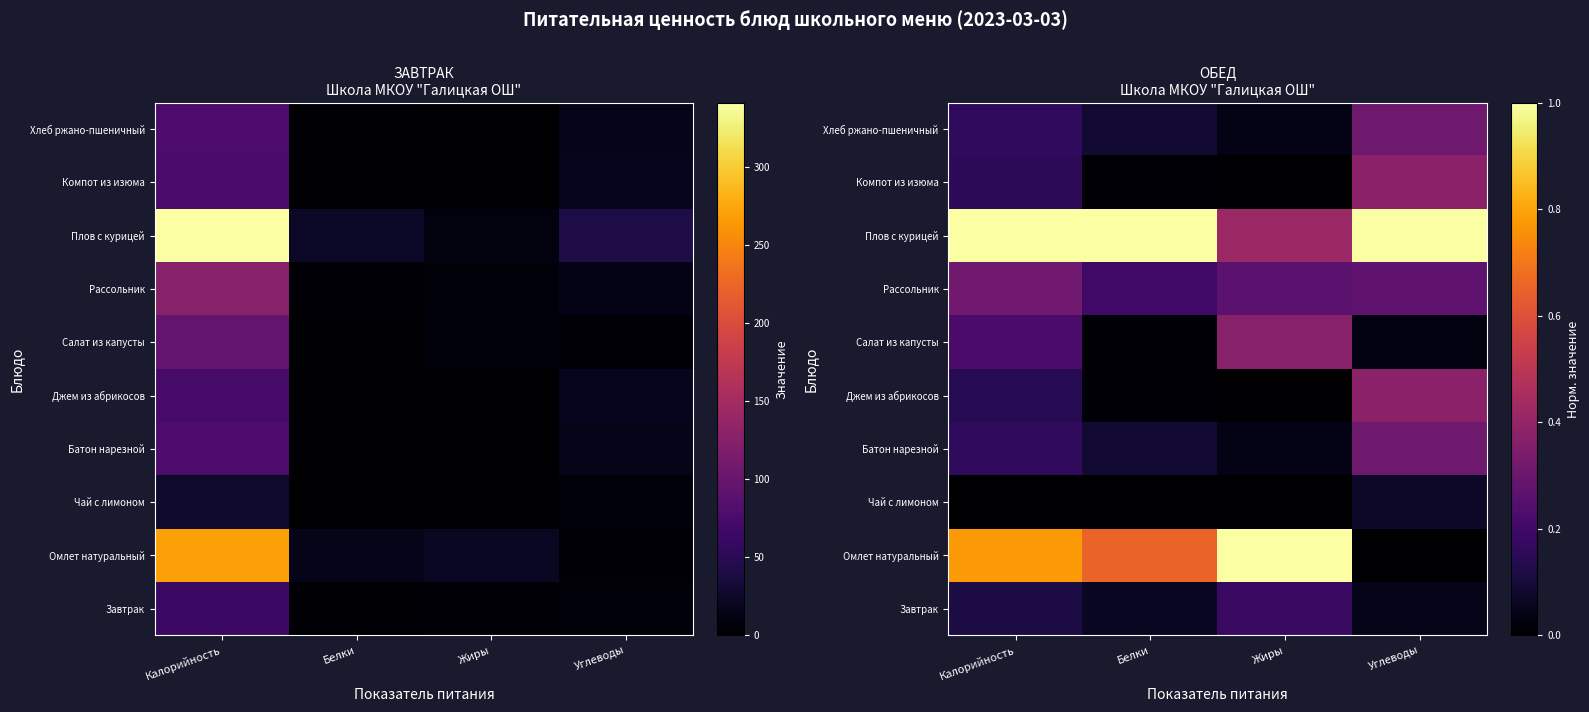

At which category is the sum across all series the highest?

Калорийность